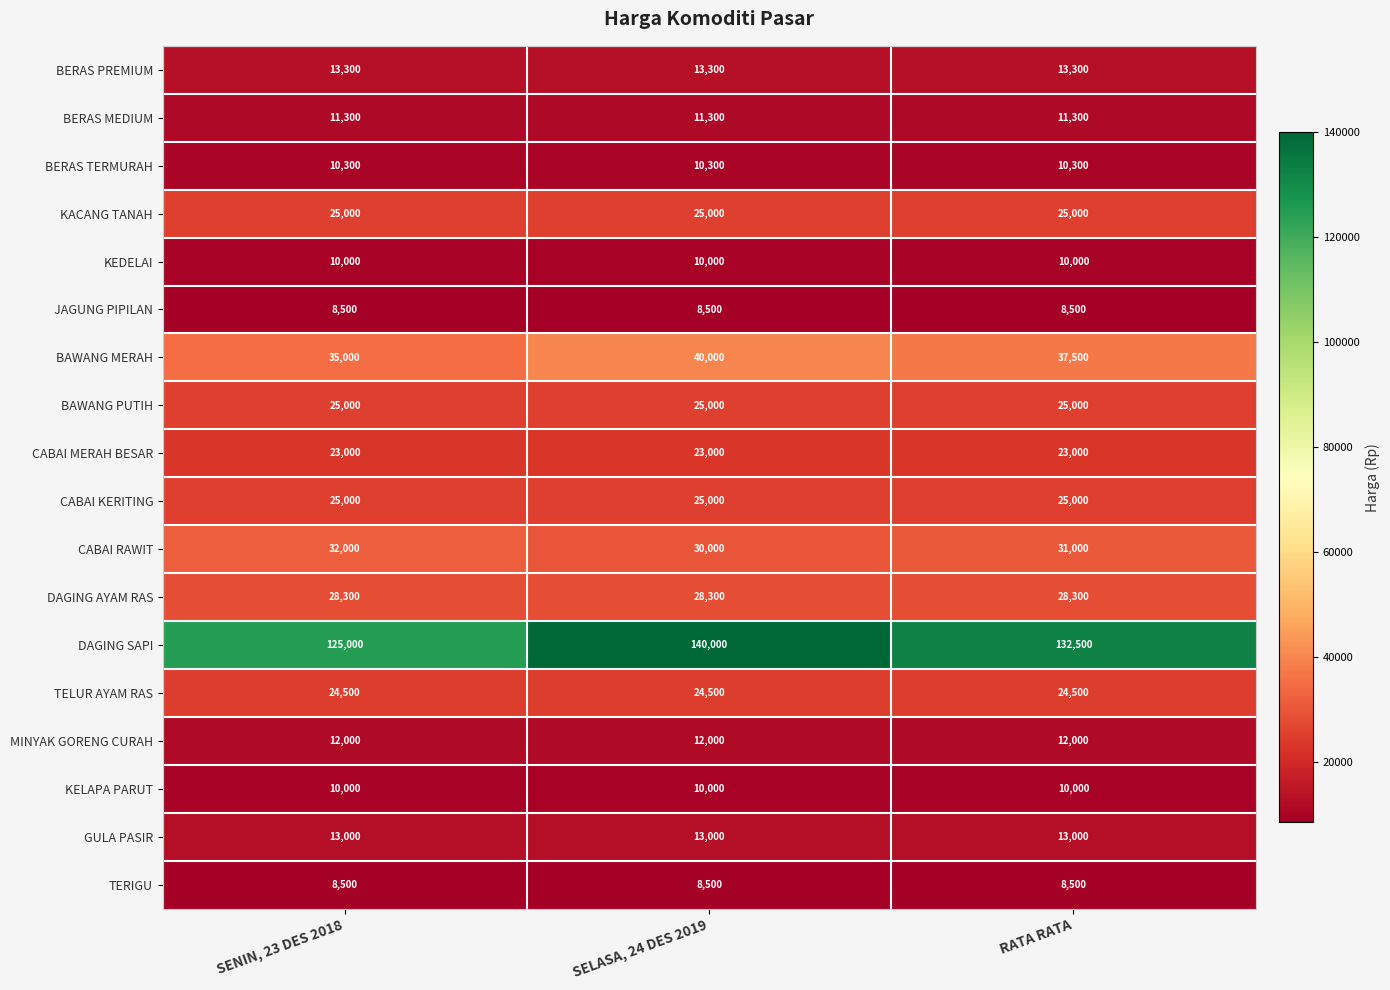

At which category does the chart reach its peak across all series?

SELASA, 24 DES 2019